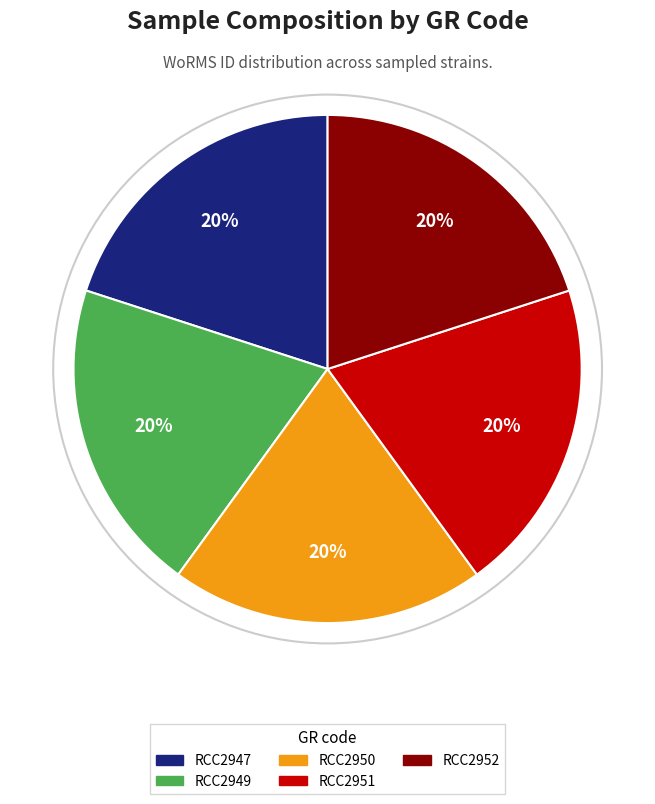

True or false: RCC2950 accounts for 20% of the total.

True